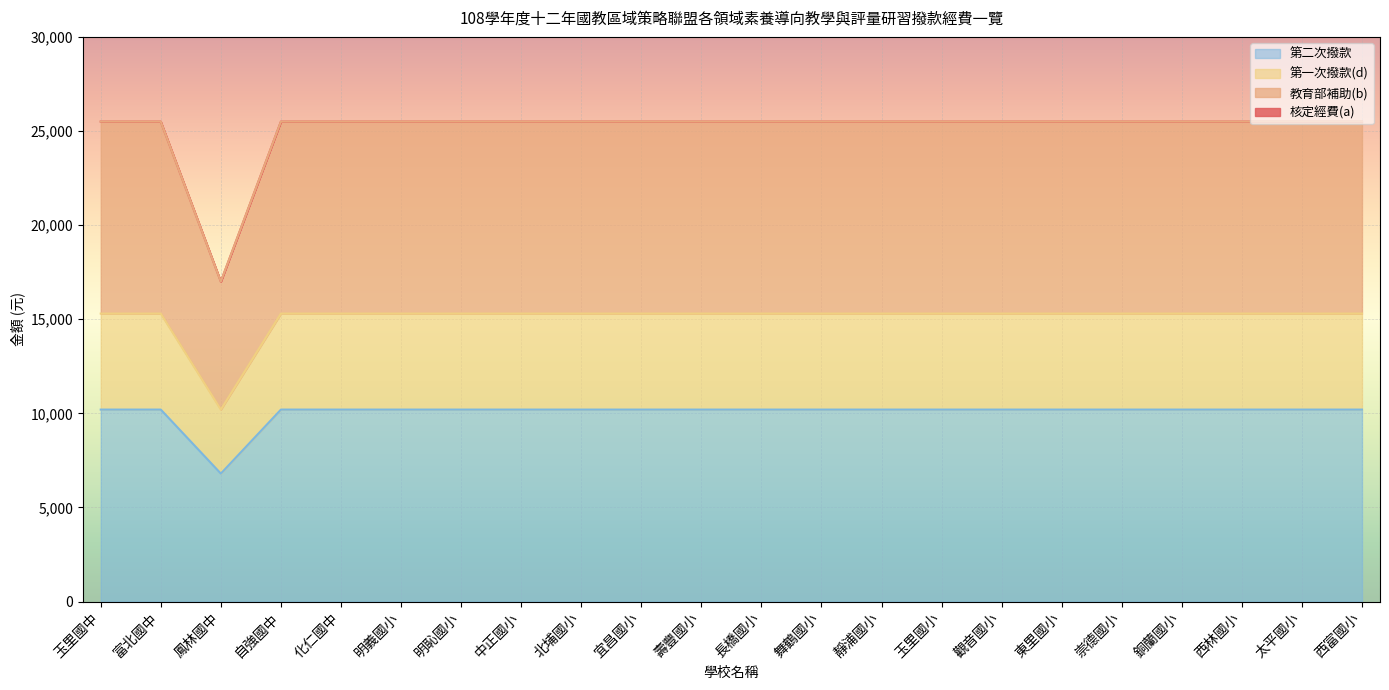

Which series has the widest spread of values?

核定經費(a)